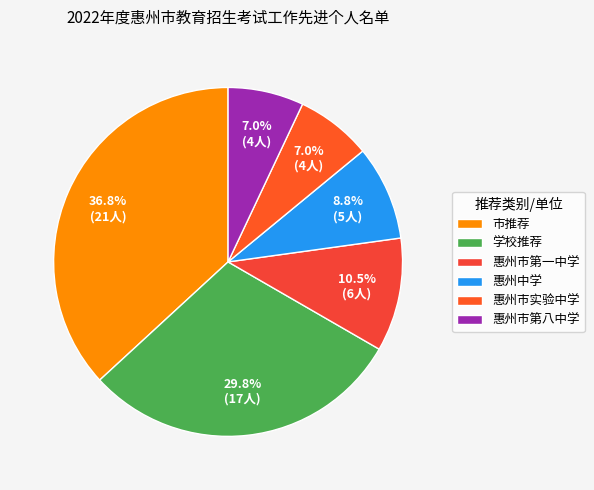

Does 惠州市实验中学 account for over 50% of the chart?

No